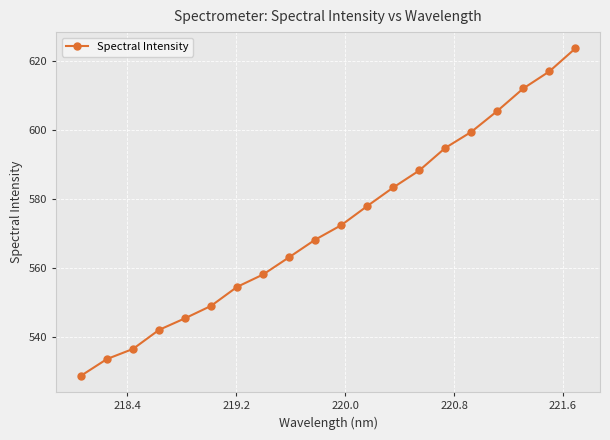

What is the minimum value shown in the chart?

528.7